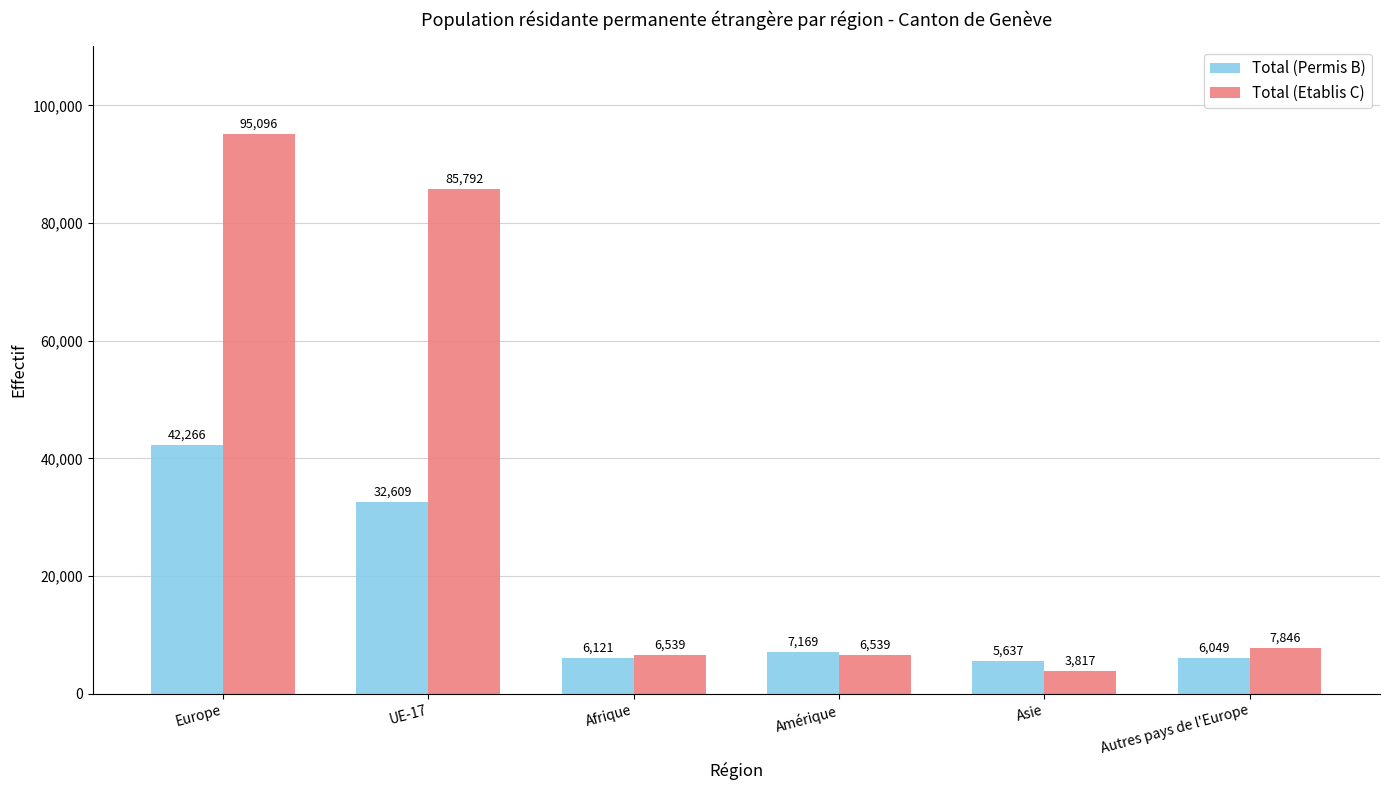

Count the number of data series in this chart.

2